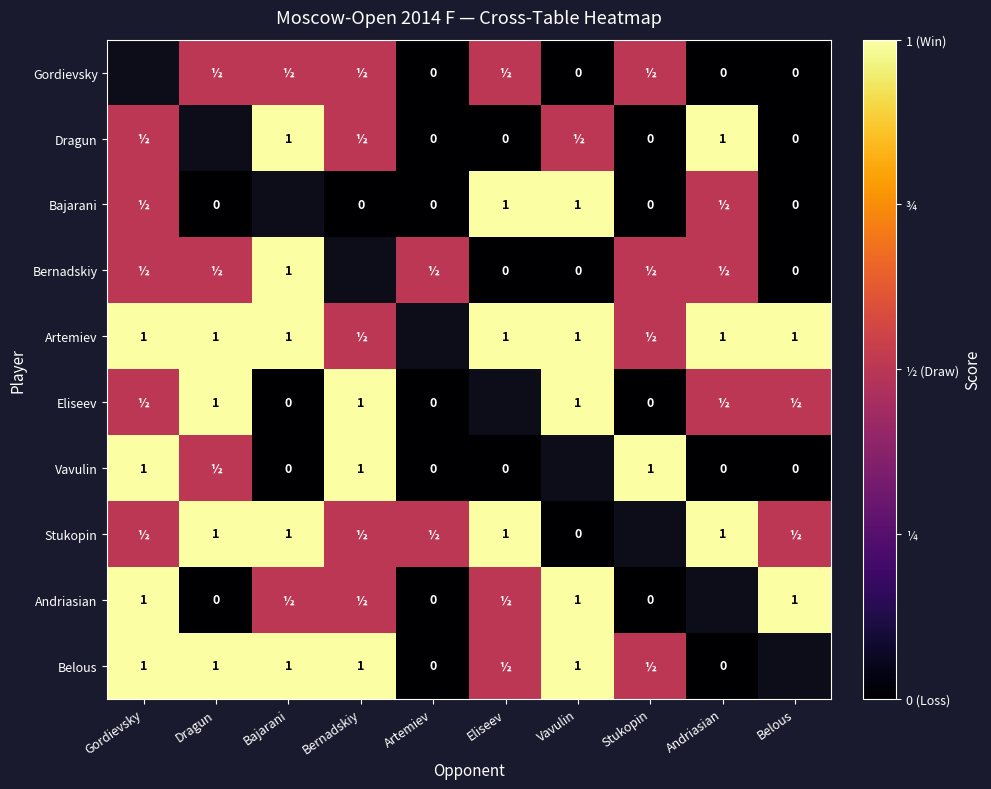

What is the difference between the Bajarani values at Belous and Eliseev?

1.0